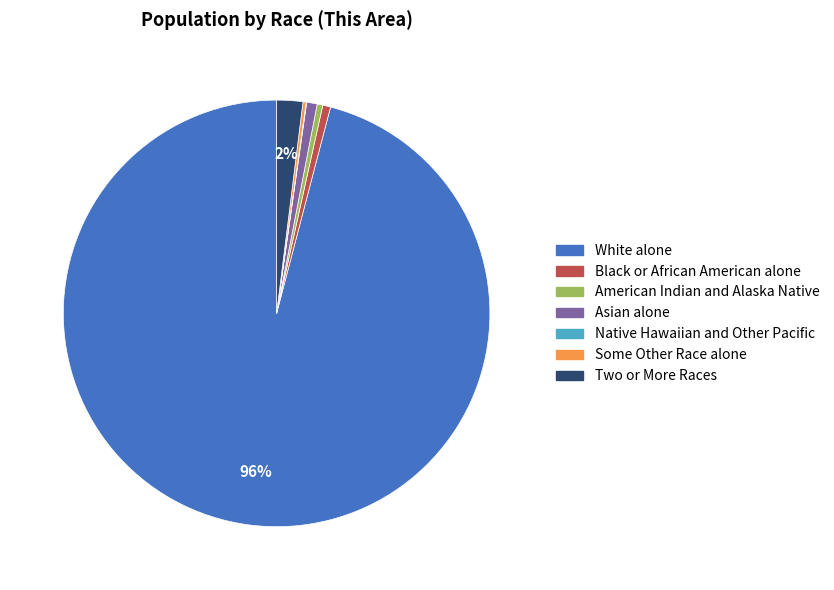

The Two or More Races slice represents 12% of the pie. True or false?

False